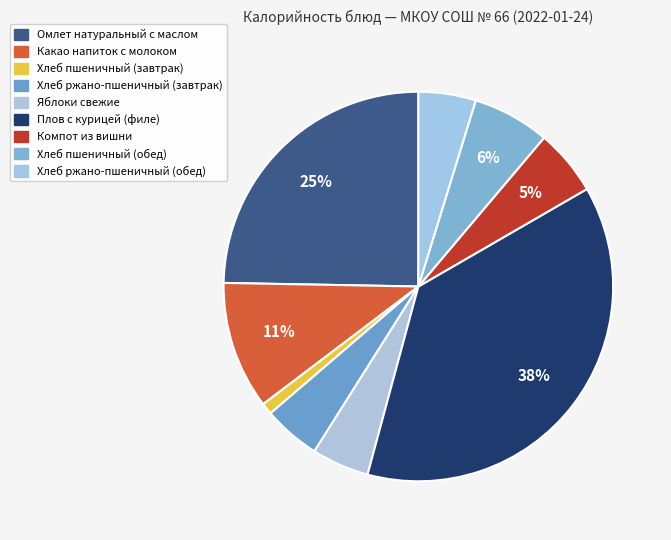

Do Хлеб ржано-пшеничный (обед) and Плов с курицей (филе) together represent more than half of the pie?

No